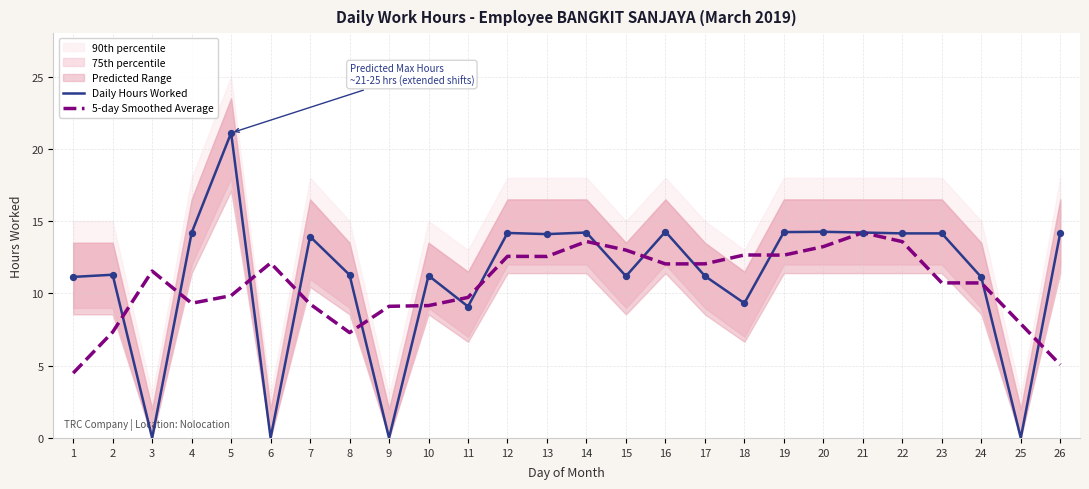

Which series reaches the maximum Y coordinate?

Daily Hours Worked